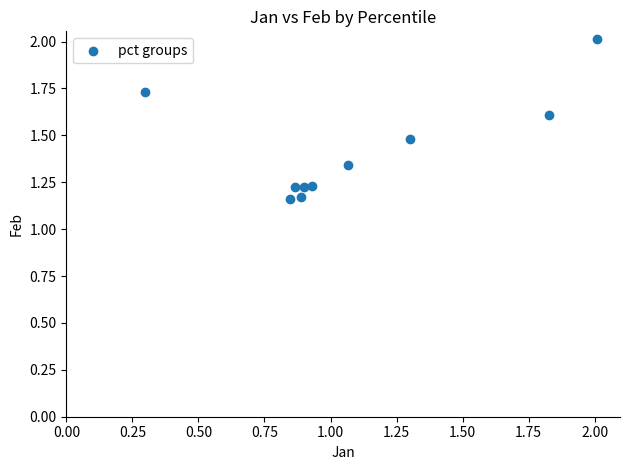

What is the average X value?

1.1